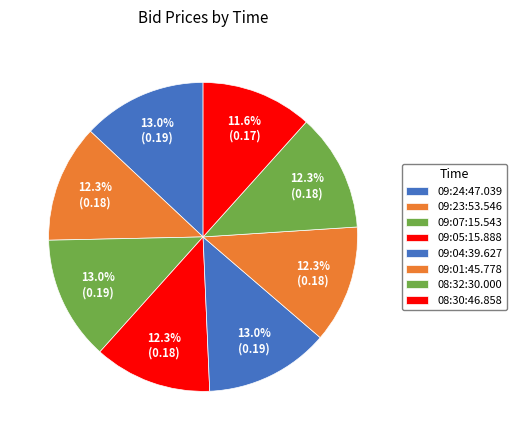

Which slice is the smallest?

08:30:46.858